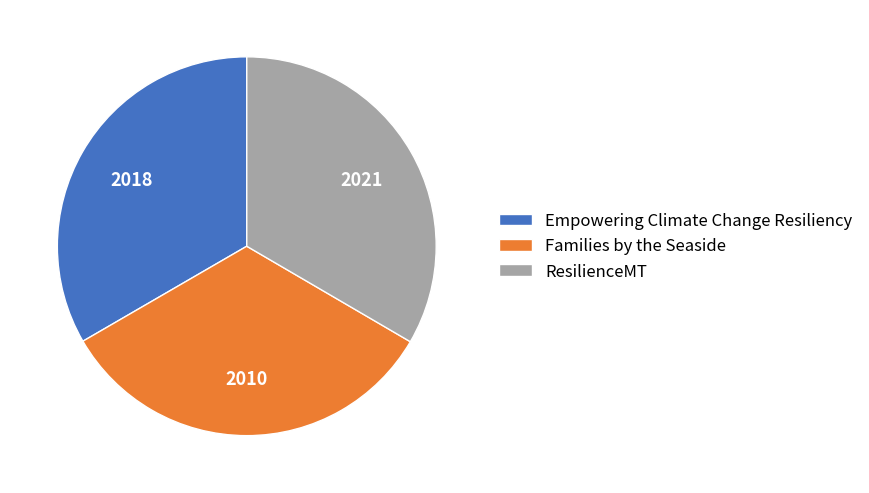

Does any single category account for the majority?

No